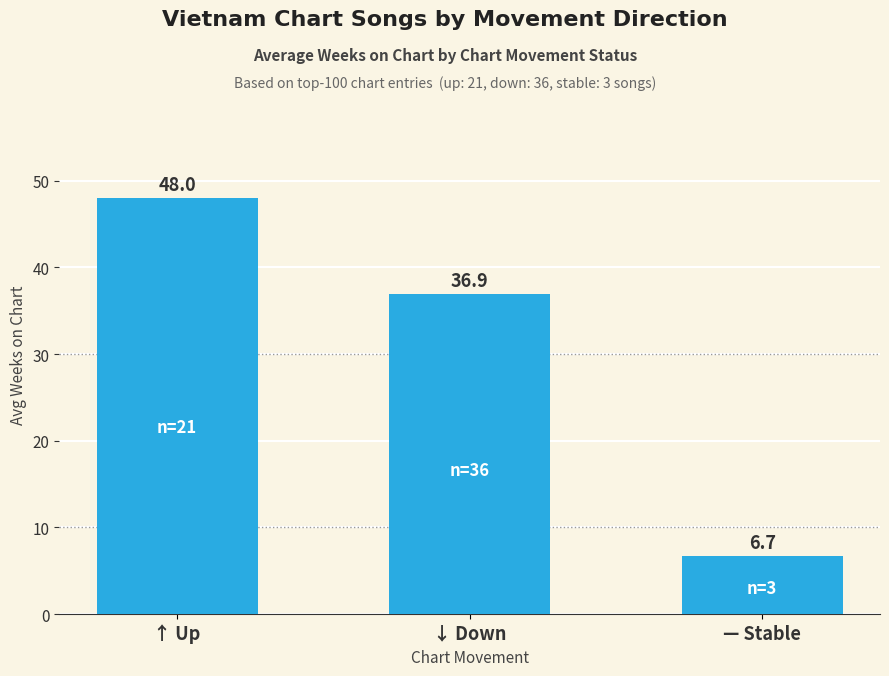

What position from the right is ↓ Down?

2